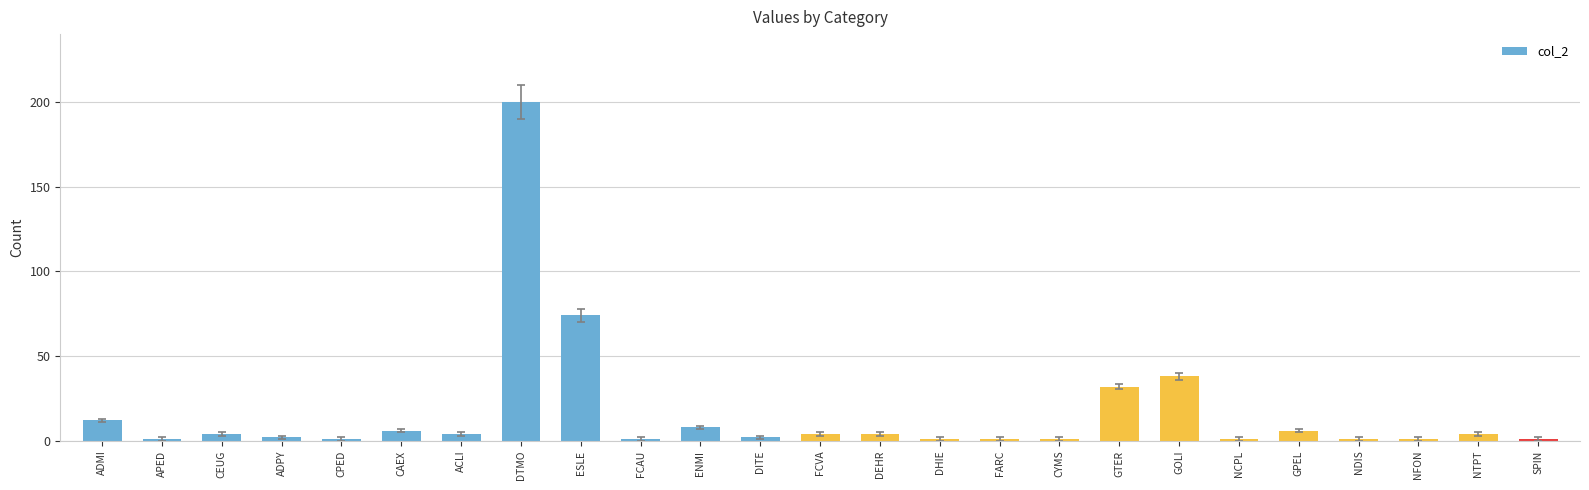

Which category has the highest value across all series?

DTMO